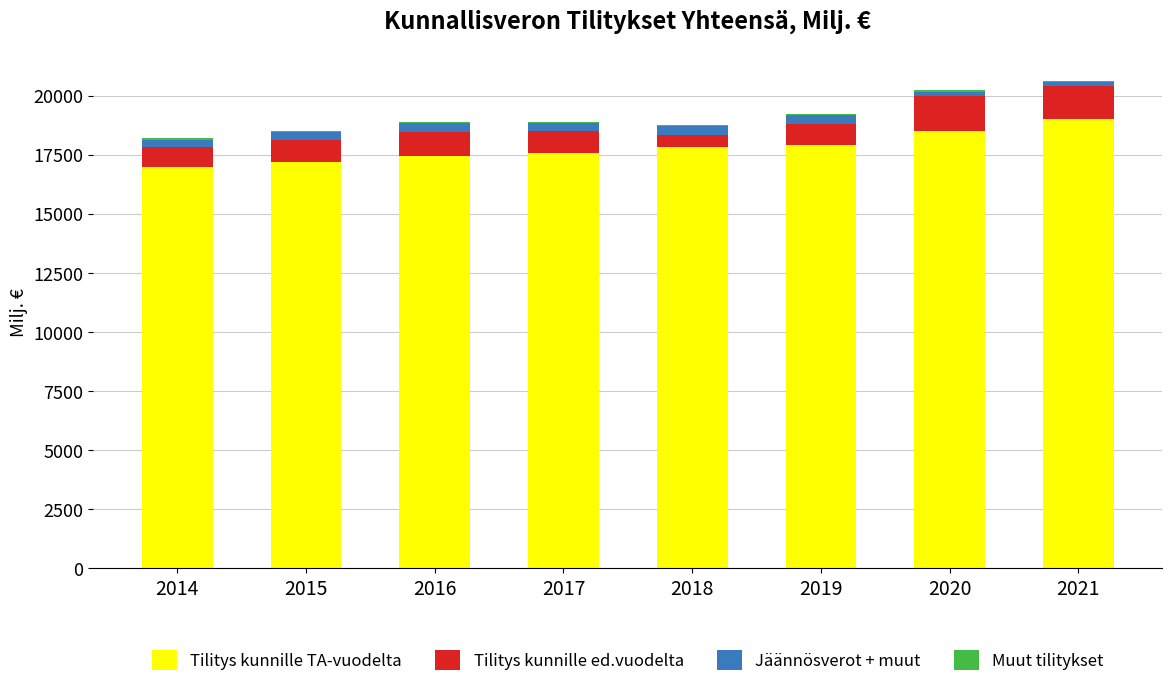

Count the number of data series in this chart.

4